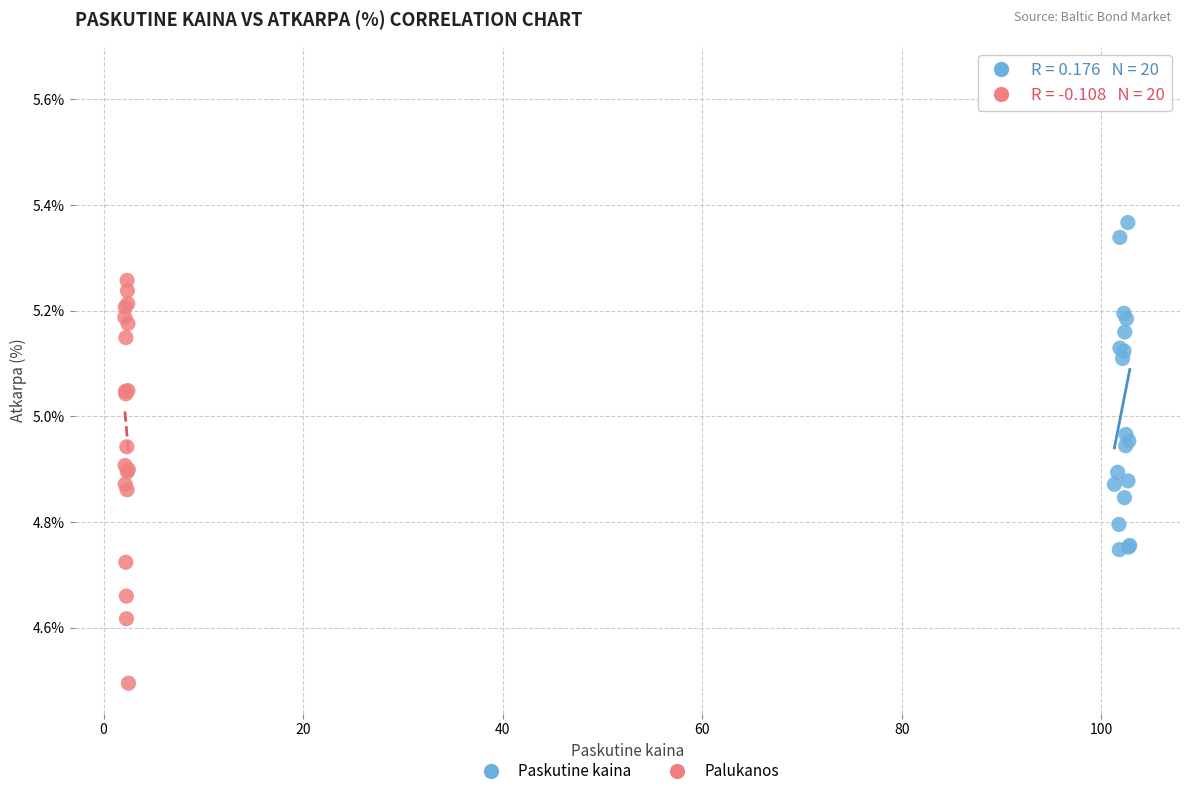

Which series reaches the maximum Y coordinate?

Paskutine kaina